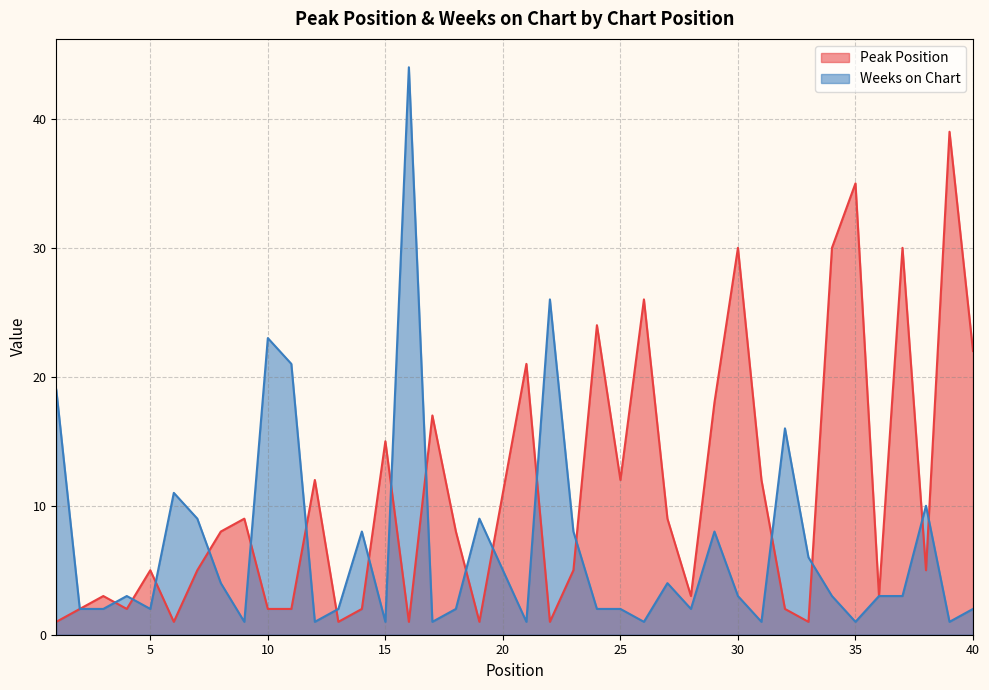

Which series has the widest spread of values?

Weeks on Chart